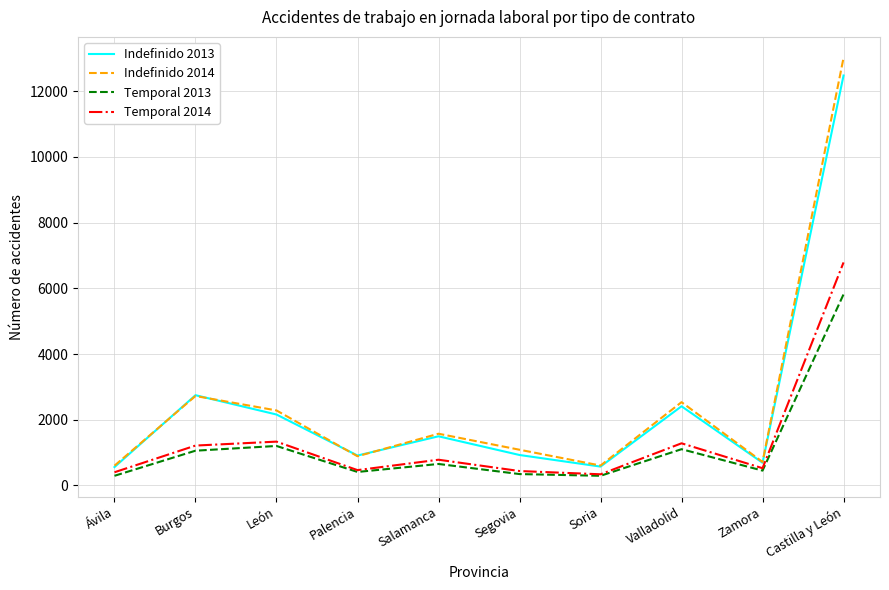

What are all the series names shown in the legend?

Indefinido 2013, Indefinido 2014, Temporal 2013, Temporal 2014